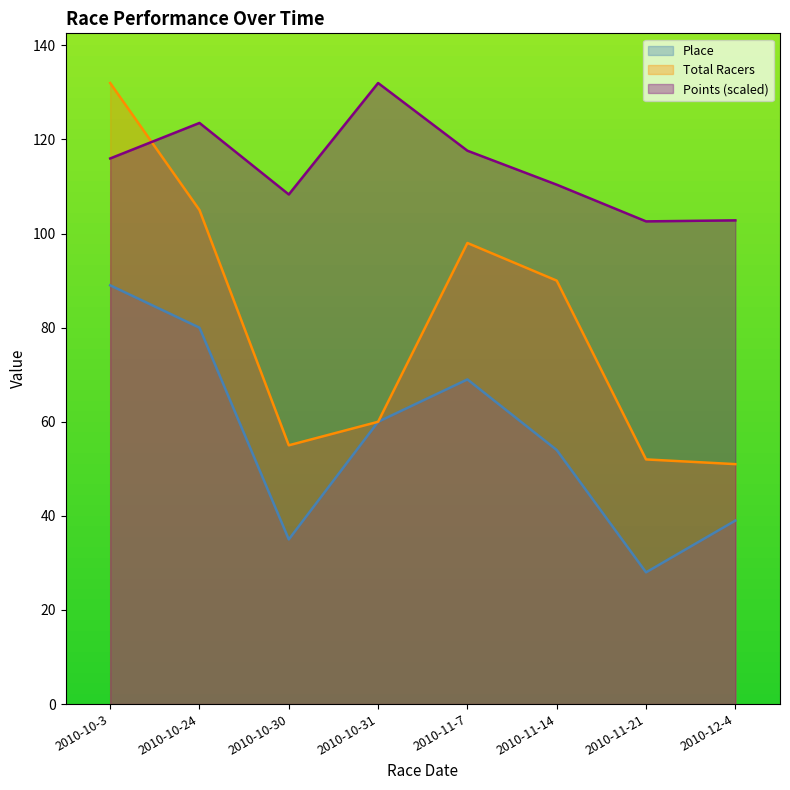

Reading left to right, list all the values displayed in this chart.

Place: 89.0	80.0	35.0	60.0	69.0	54.0	28.0	39.0
Total Racers: 132.0	105.0	55.0	60.0	98.0	90.0	52.0	51.0
Points: 116.0	123.5	108.3	132.0	117.6	110.4	102.6	102.8